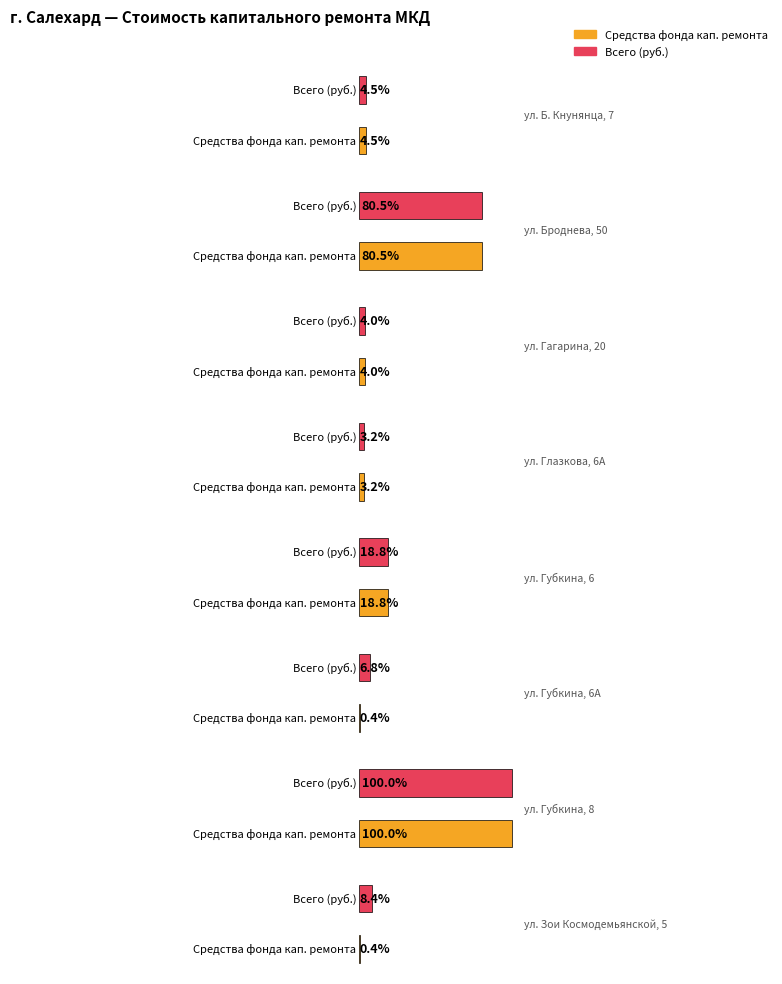

Which category has the highest value across all series?

ул. Губкина, 8